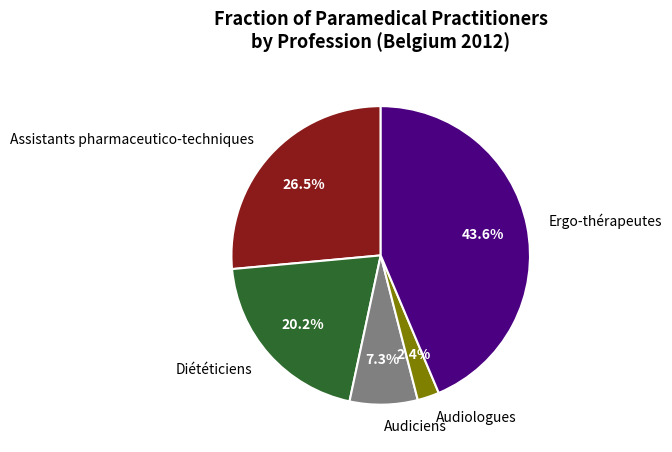

Approximately how many times larger is the value at Audiologues compared to Assistants pharmaceutico-techniques?

0.1